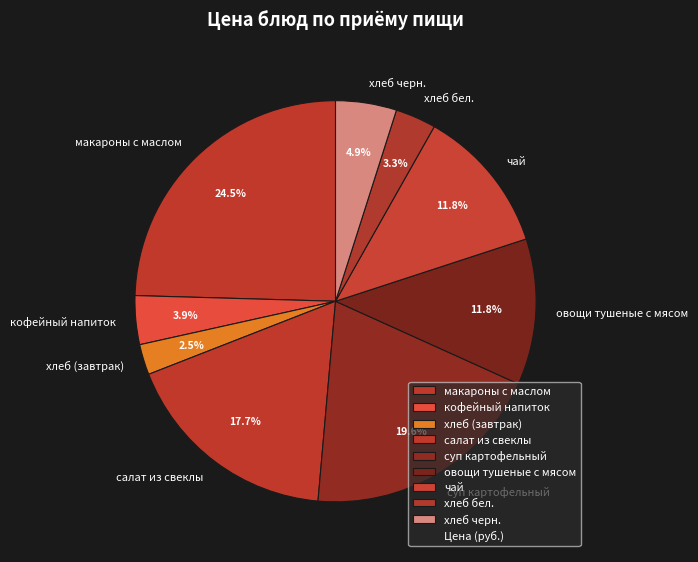

Approximately how many times larger is the value at салат из свеклы compared to макароны с маслом?

0.7